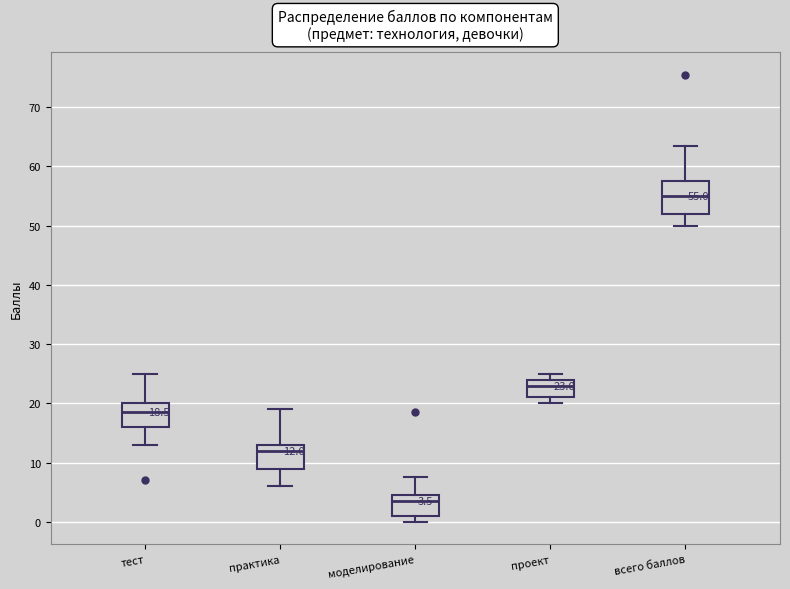

Which box has the lowest median line?

моделирование